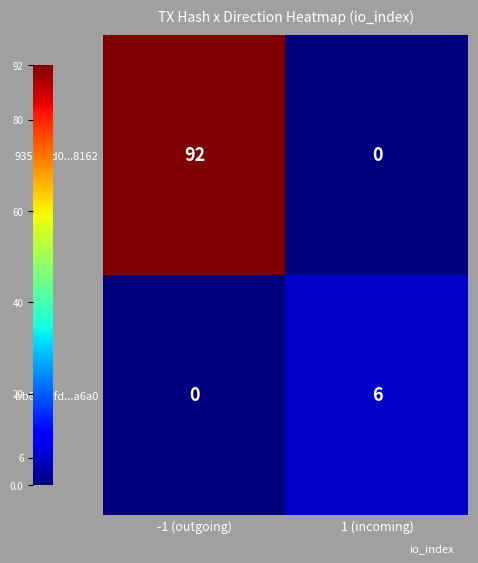

Where is bb8e7efd...a6a0 nearest to the value 3?

-1 (outgoing)